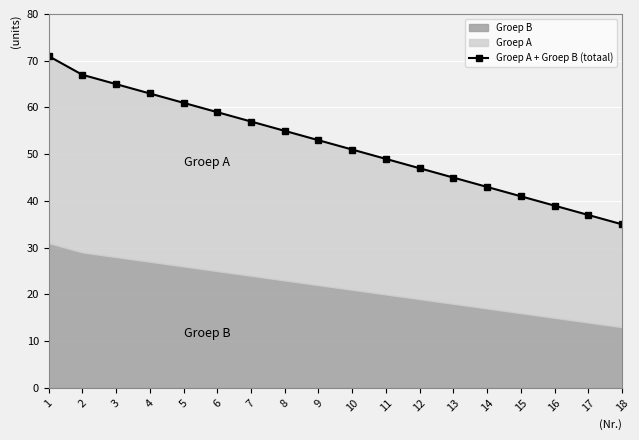

True or false: there are more than 1 points higher than both neighbors.

False